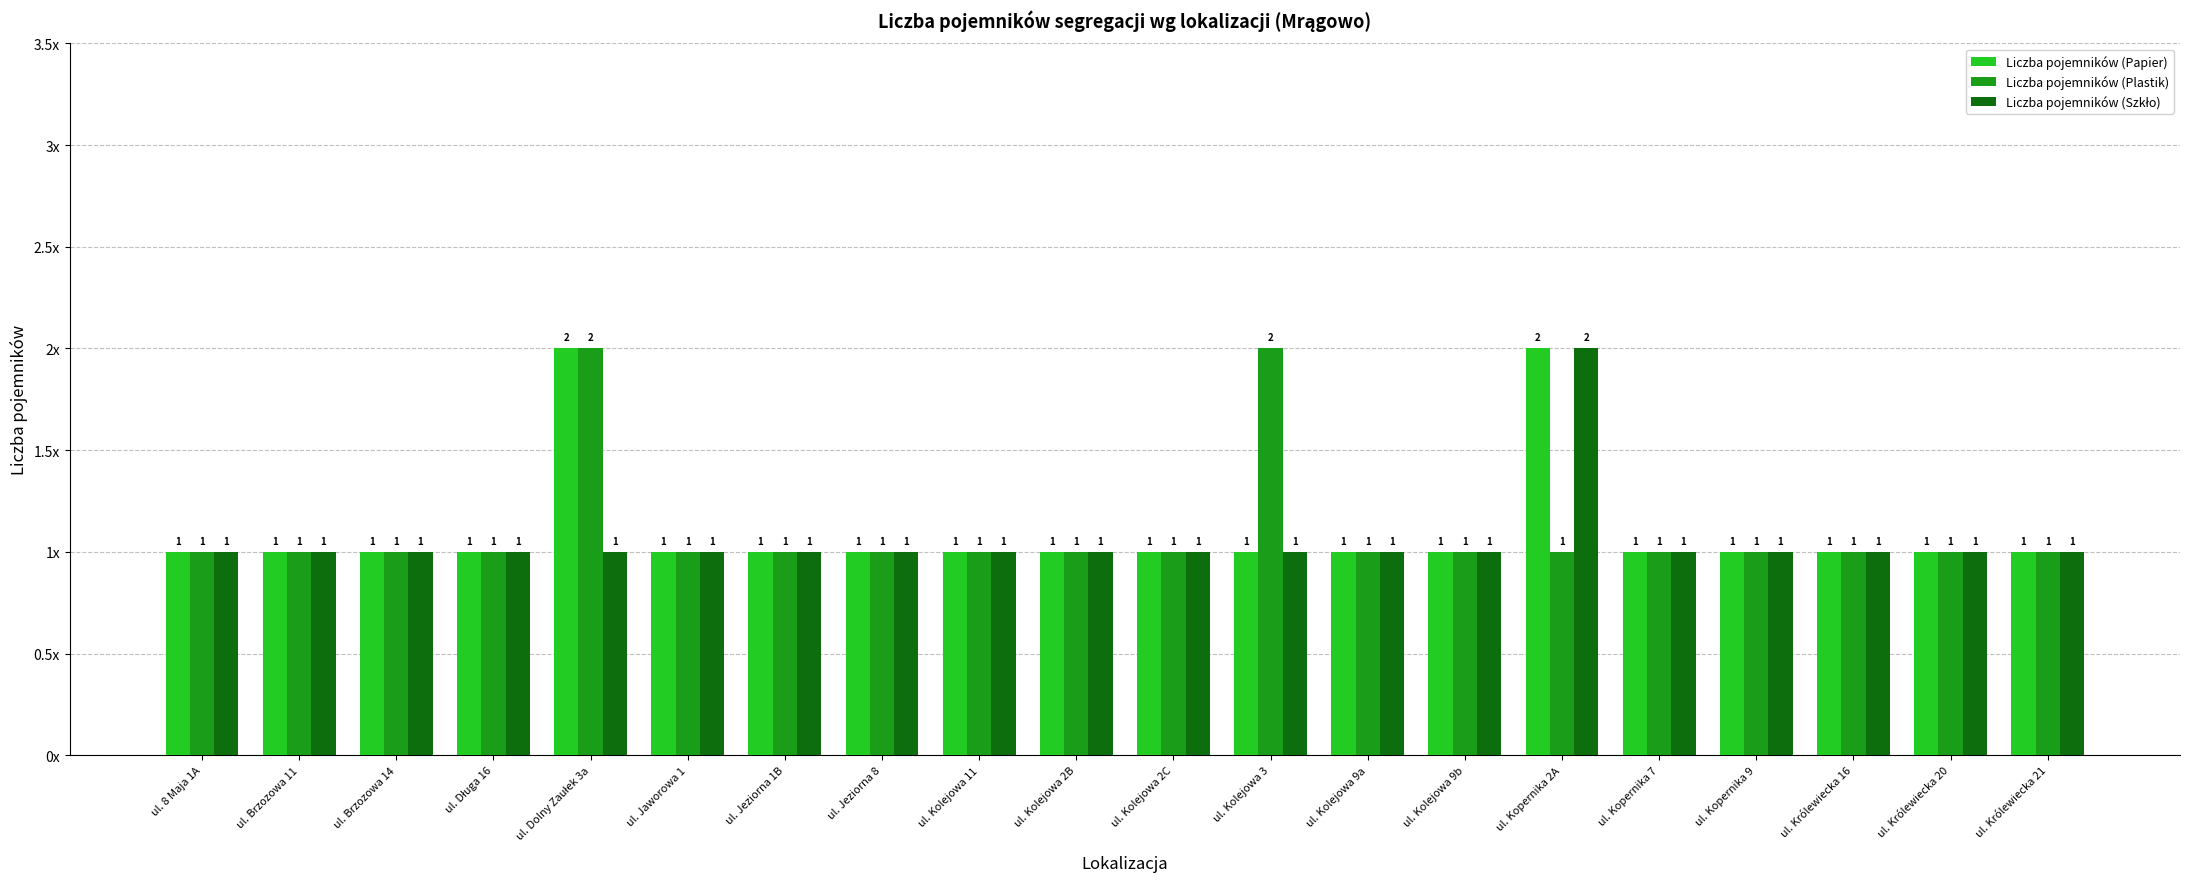

Does the chart contain any negative values?

No